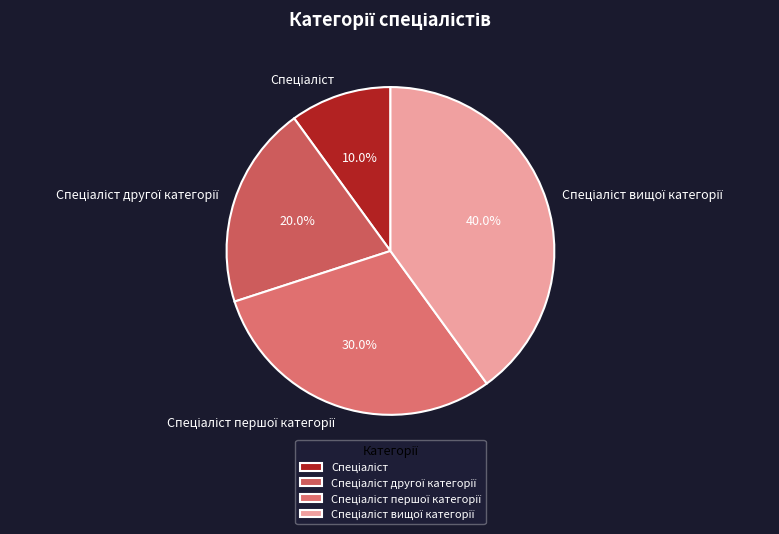

Is there a majority slice in this chart?

No